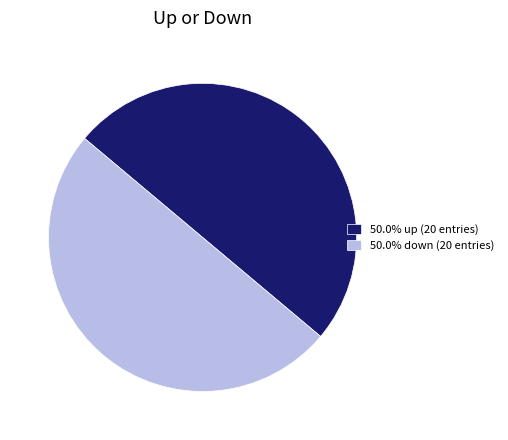

Combined, do 50.0% down (20 entries) and 50.0% up (20 entries) account for over 50%?

Yes